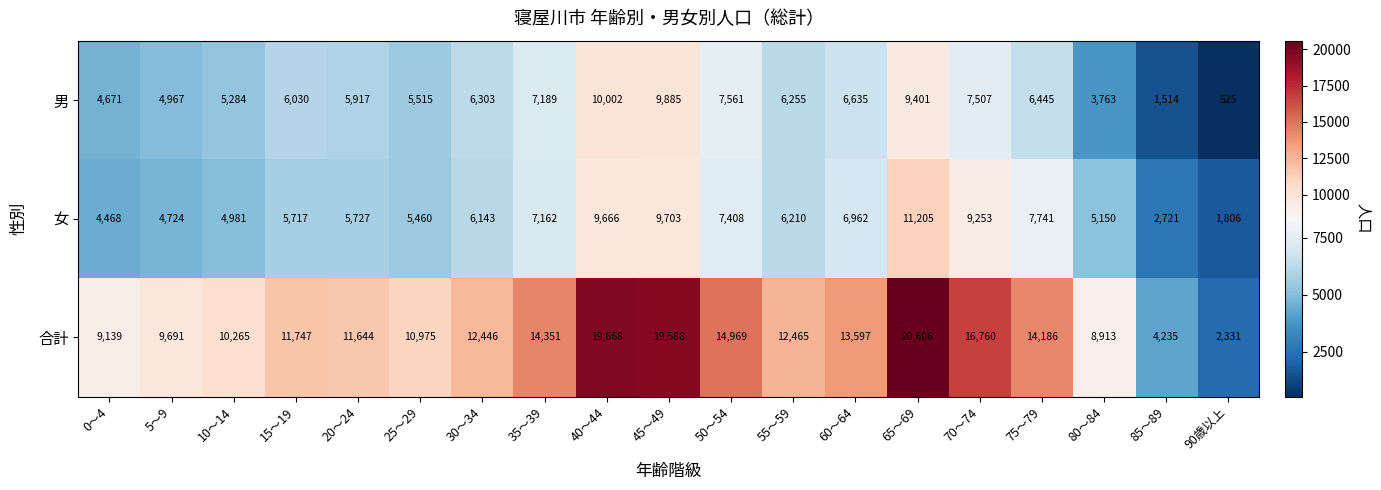

At which category is the sum across all series the highest?

65～69